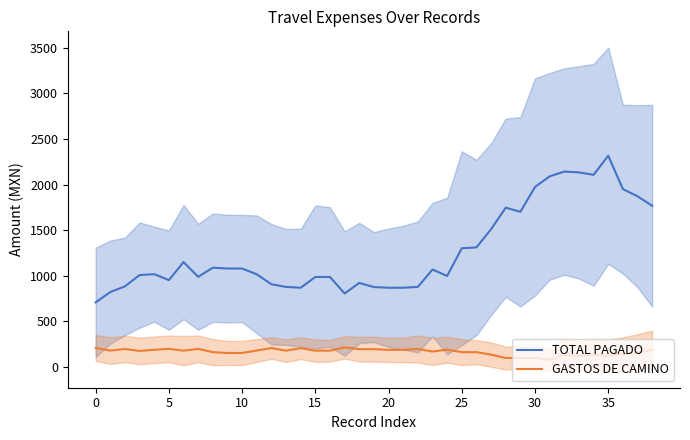

True or false: TOTAL PAGADO and GASTOS DE CAMINO cross at least once.

False